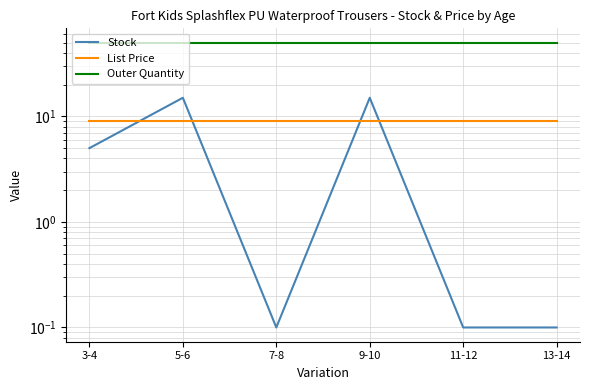

What is the label of the 3rd point from the right?

9-10